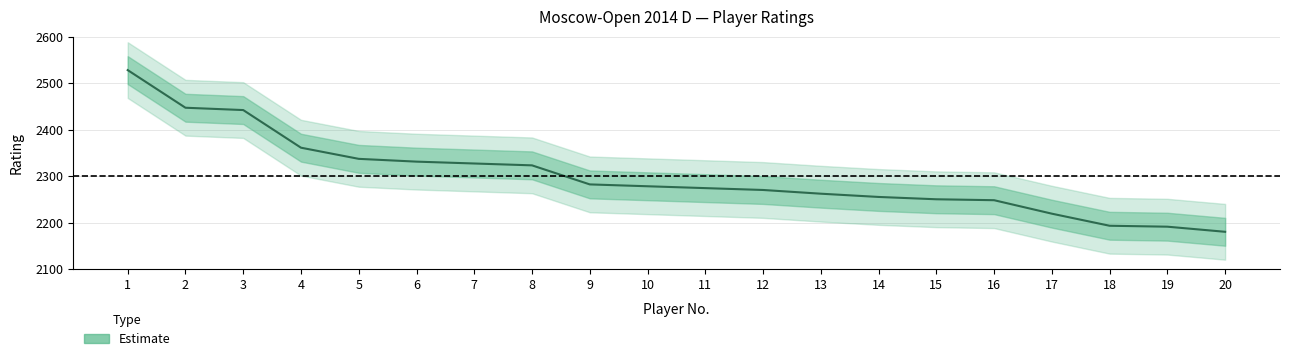

True or false: there are more than 0 points higher than both neighbors.

False